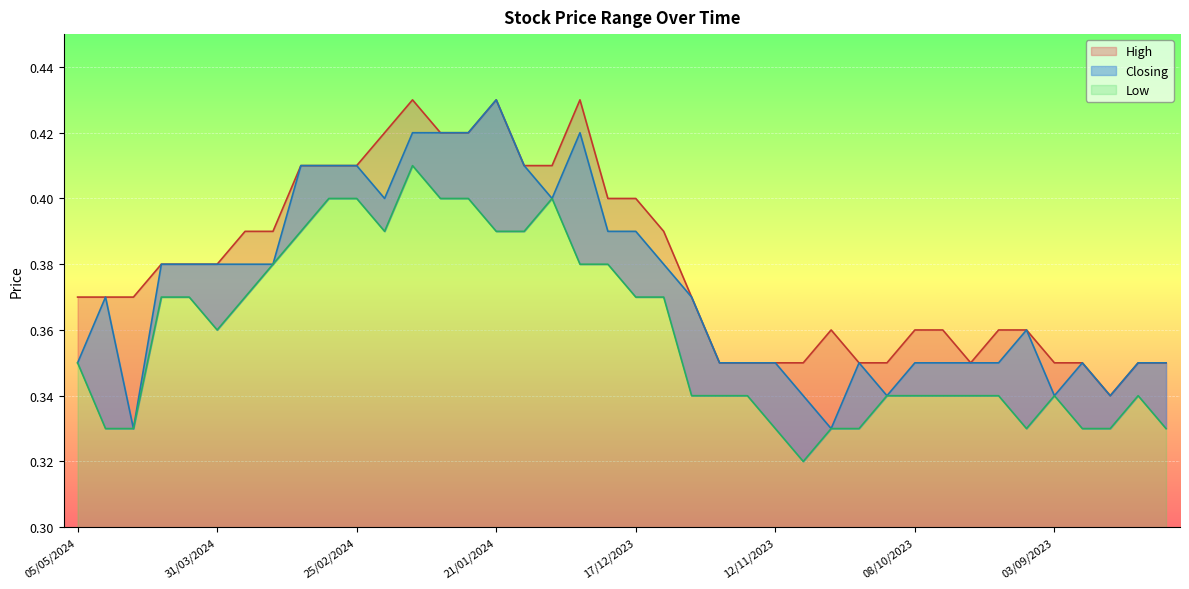

What position from the right is 31/12/2023?

22